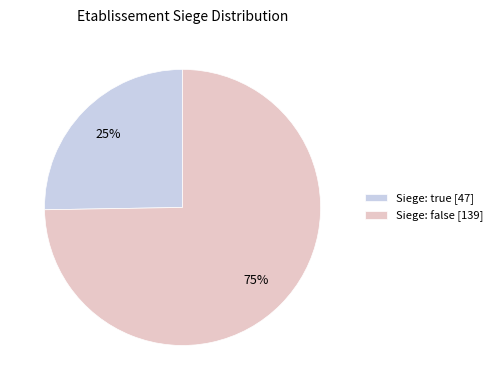

Combined, do Siege: false [139] and Siege: true [47] account for over 50%?

Yes